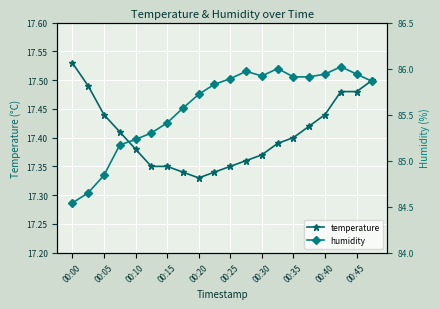

List the series in order of their peak value, highest first.

humidity, temperature